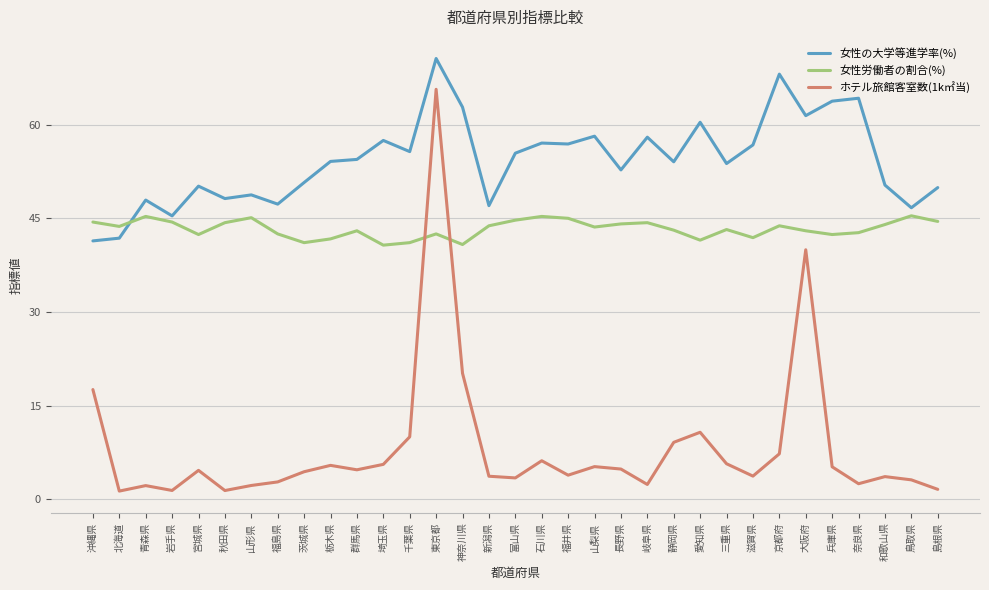

What position from the left is 奈良県?

30